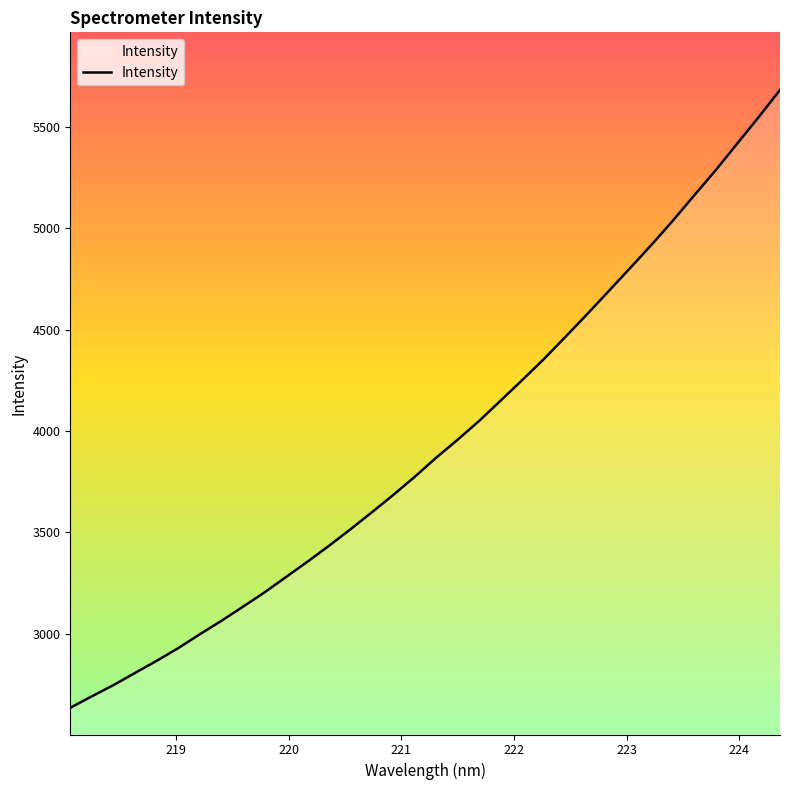

Does the chart display data point markers on the line(s)?

No